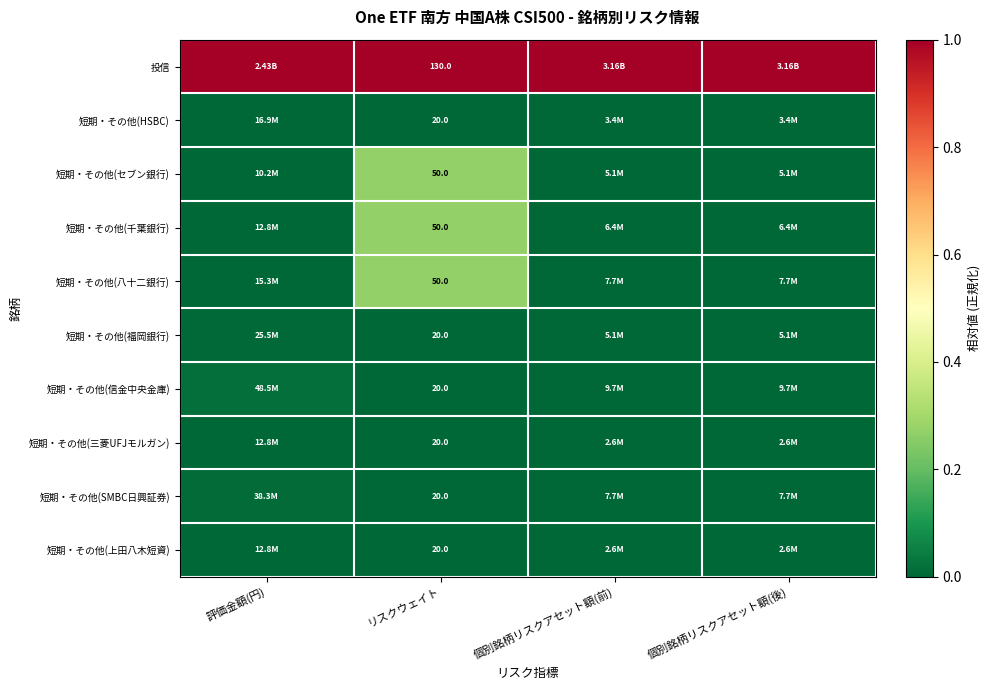

Rank the series by their maximum value, from lowest to highest.

短期・その他(上田八木短資), 短期・その他(三菱UFJモルガン), 短期・その他(HSBC), 短期・その他(福岡銀行), 短期・その他(SMBC日興証券), 短期・その他(信金中央金庫), 短期・その他(セブン銀行), 短期・その他(千葉銀行), 短期・その他(八十二銀行), 投信